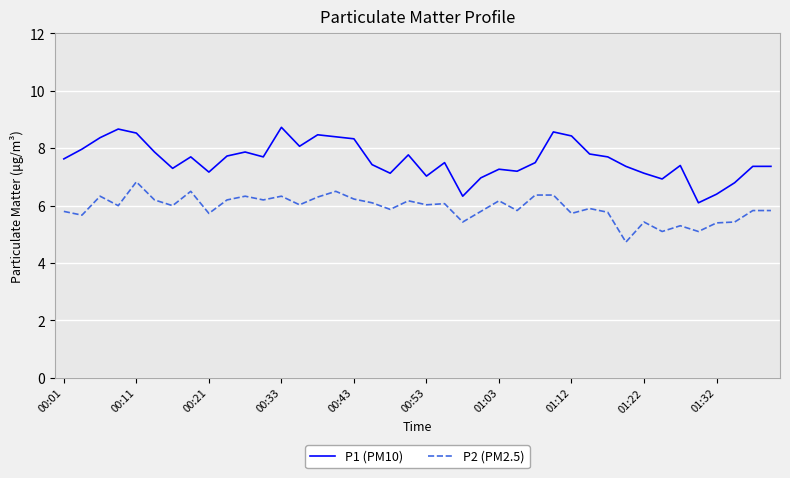

Rank the series by their maximum value, from lowest to highest.

P2 (PM2.5), P1 (PM10)